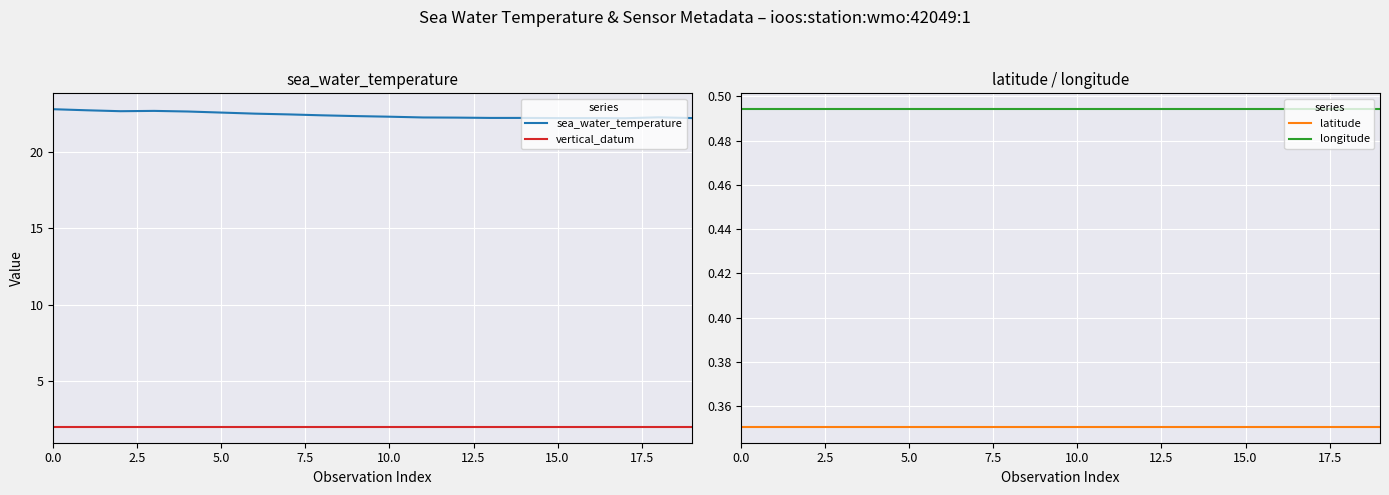

What is the spread (max minus min) of values at 17?

21.8